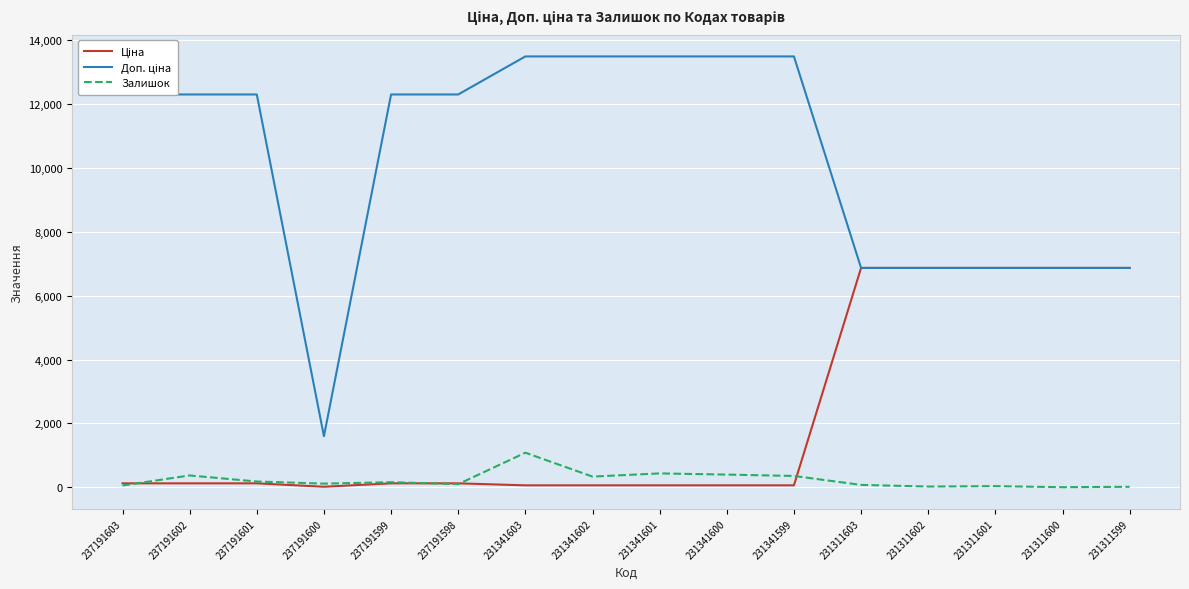

What is the difference between the Залишок values at 231311599 and 231341603?

1067.0